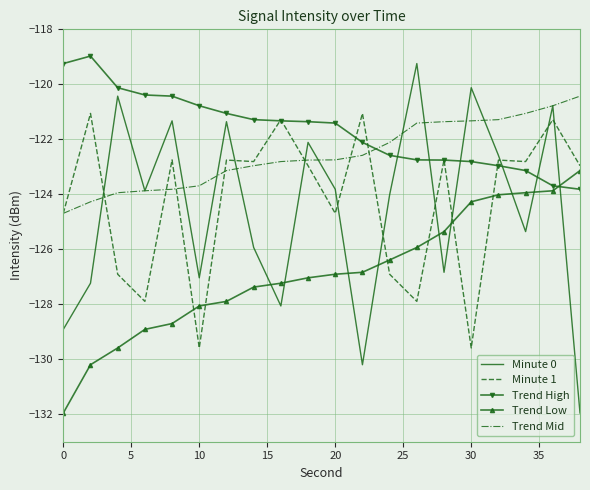

Which series has the largest total across all categories?

Trend High